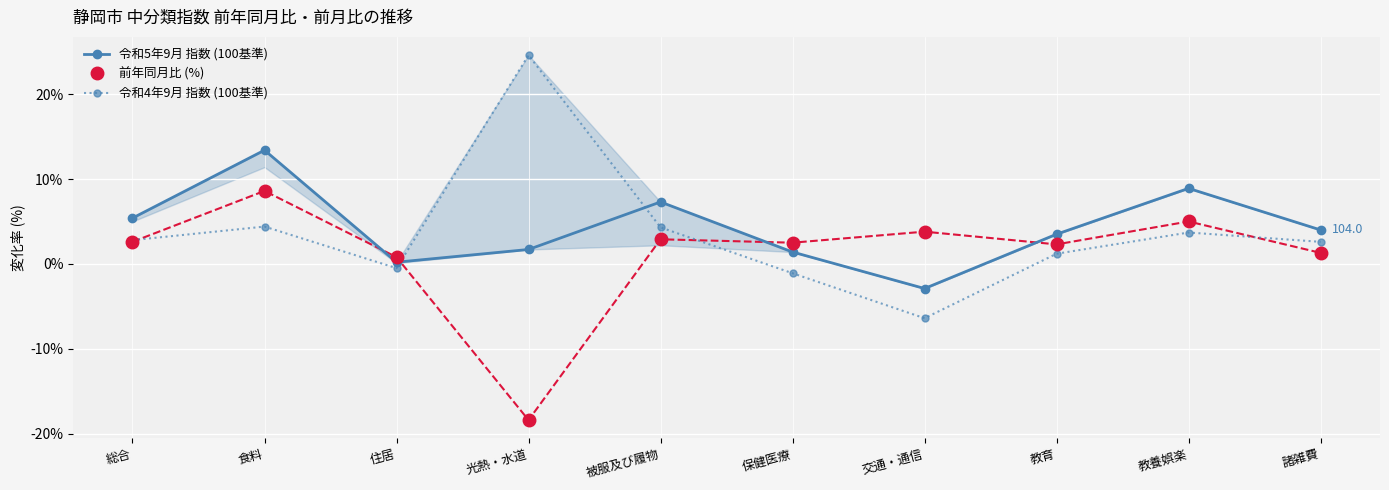

True or false: 前年同月比 (%) has more than 0 points higher than both neighbors.

True